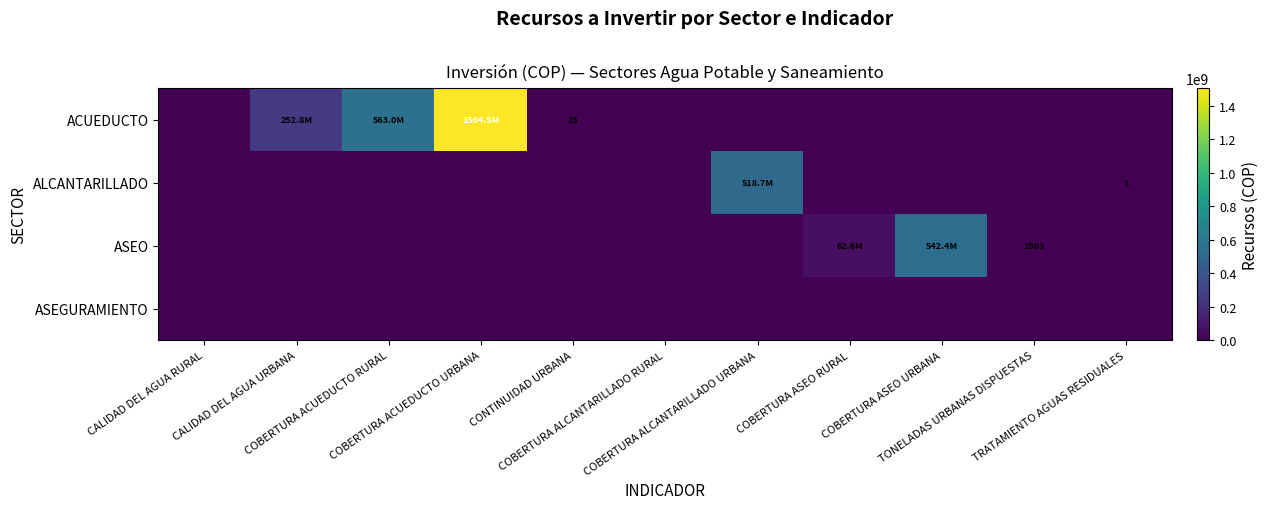

Which category has the highest value in the ASEO series?

COBERTURA ASEO URBANA